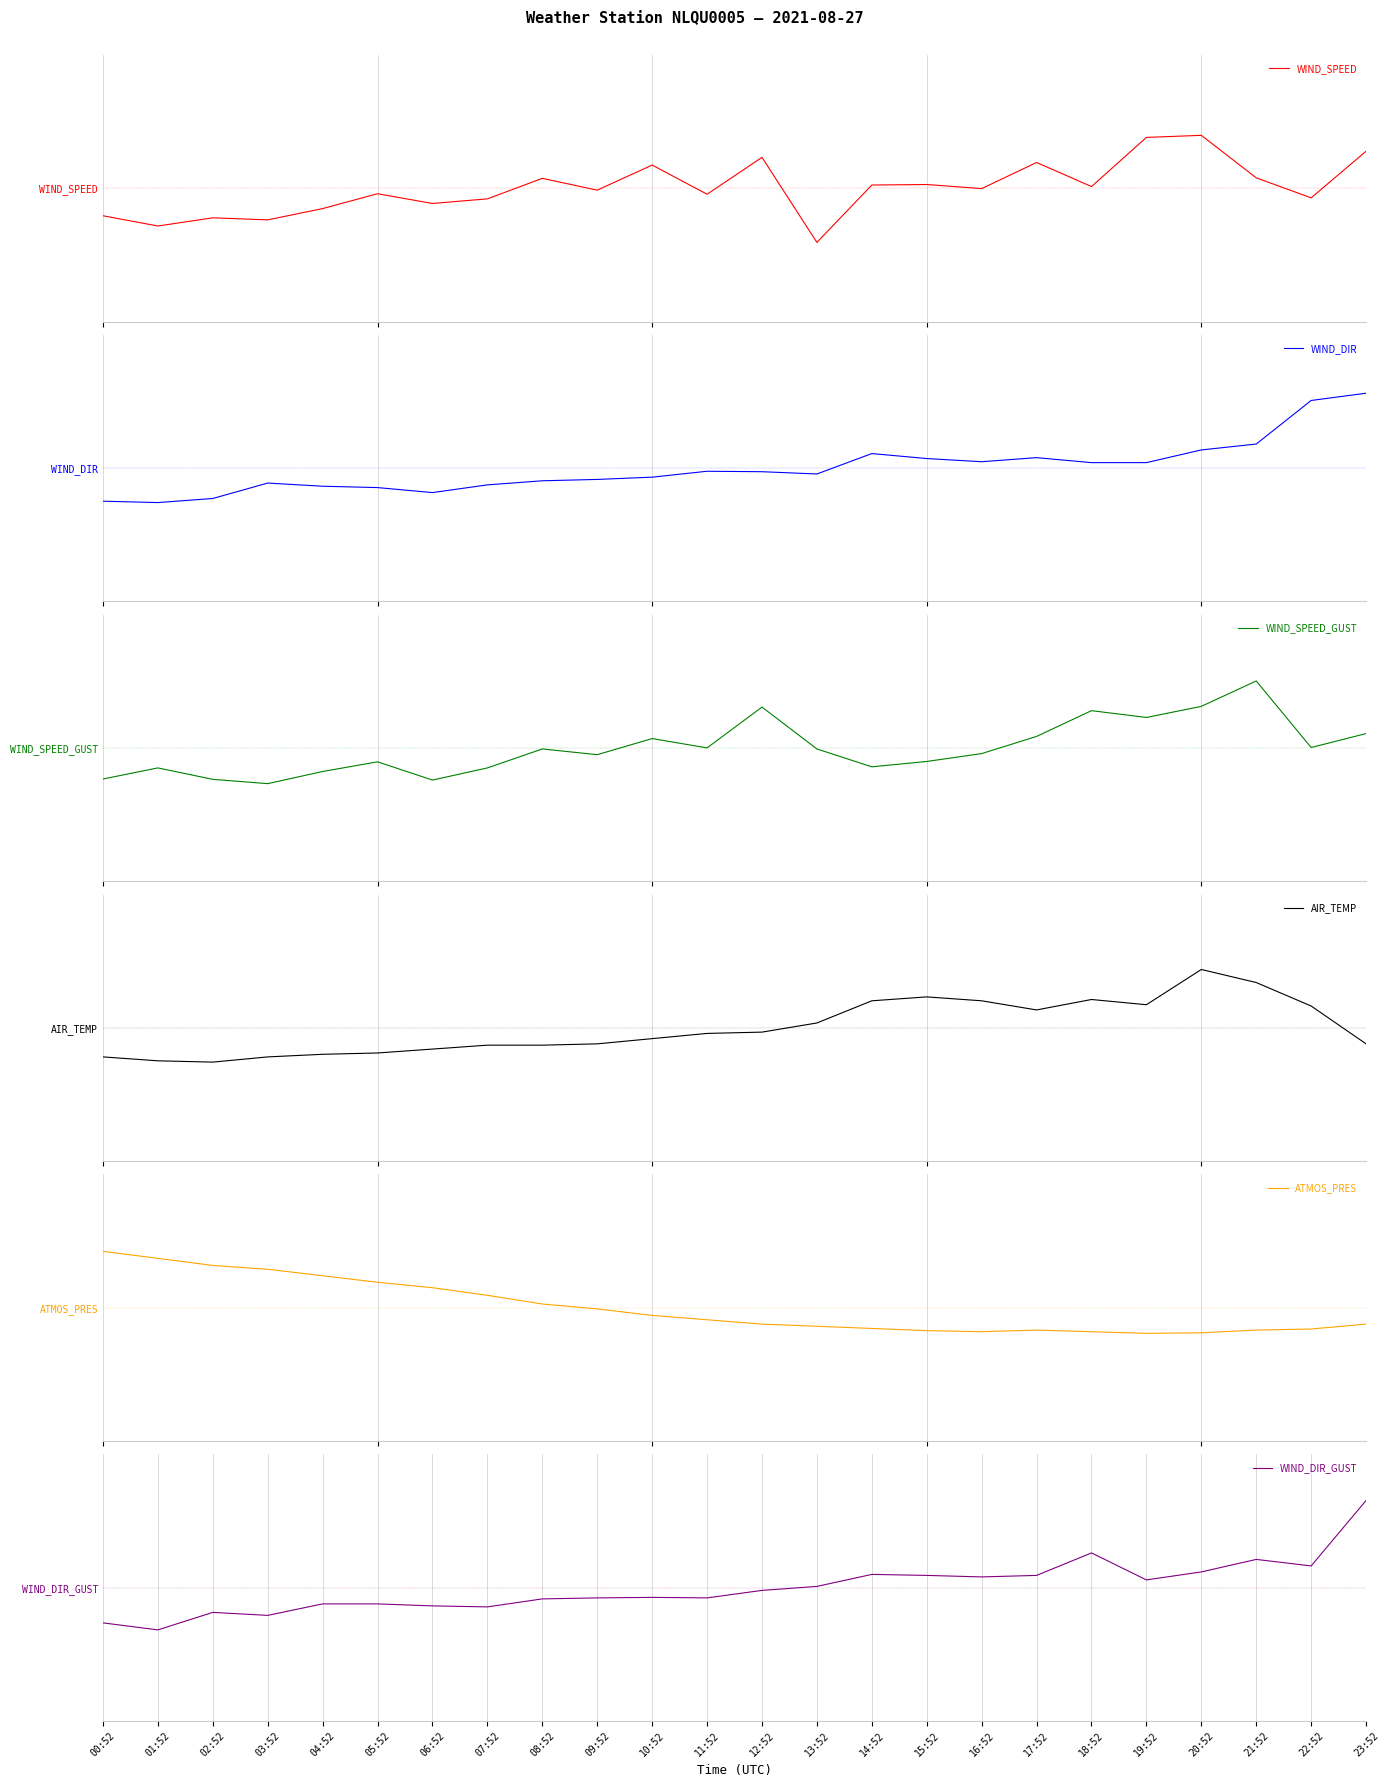

Does the chart display data point markers on the line(s)?

No